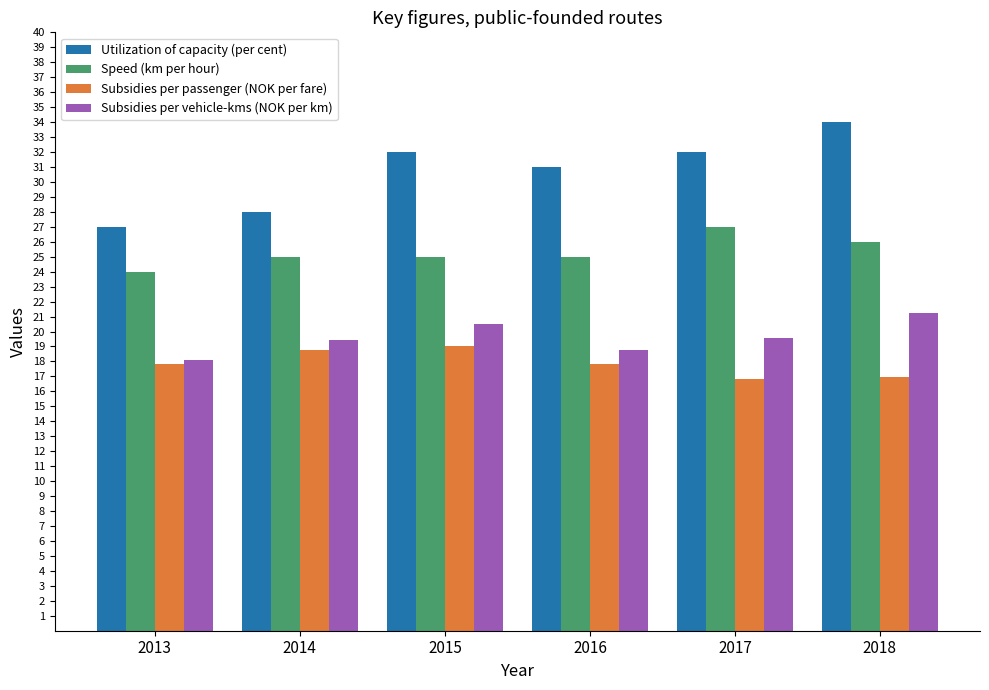

Count the number of data series in this chart.

4